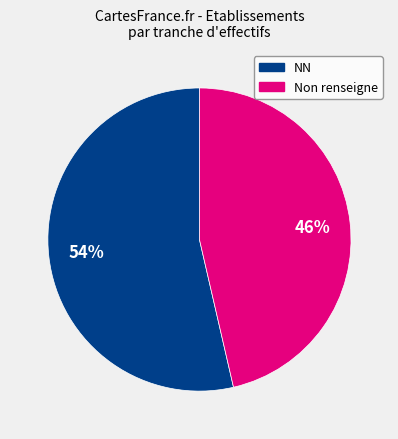

To the nearest percent, what is the average slice percentage?

50%